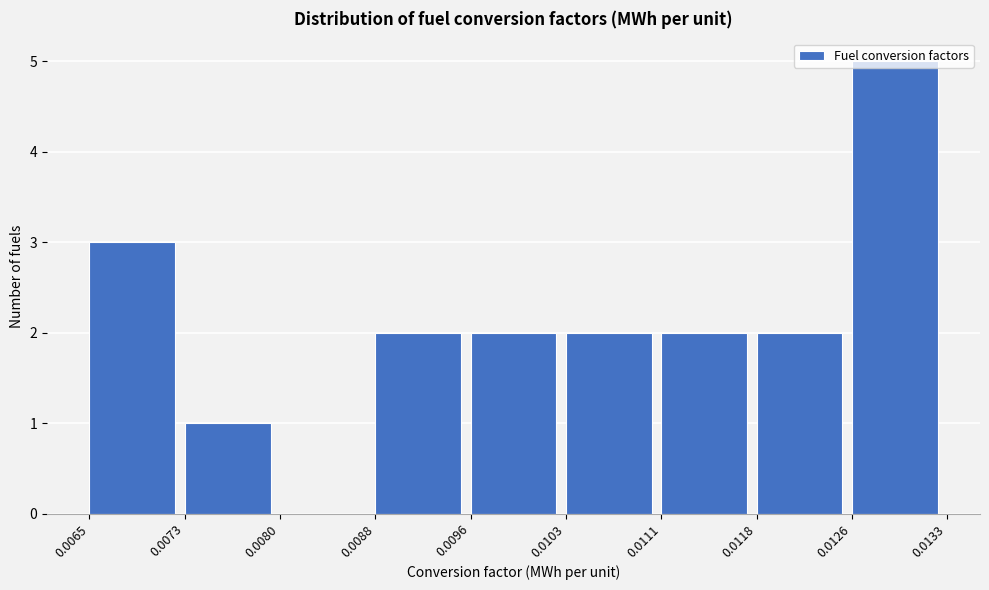

What is the height of the bar covering 0.0088 to 0.0096 on the x-axis? The values are not printed on the chart, so give them approximately, as read against the axis.

2